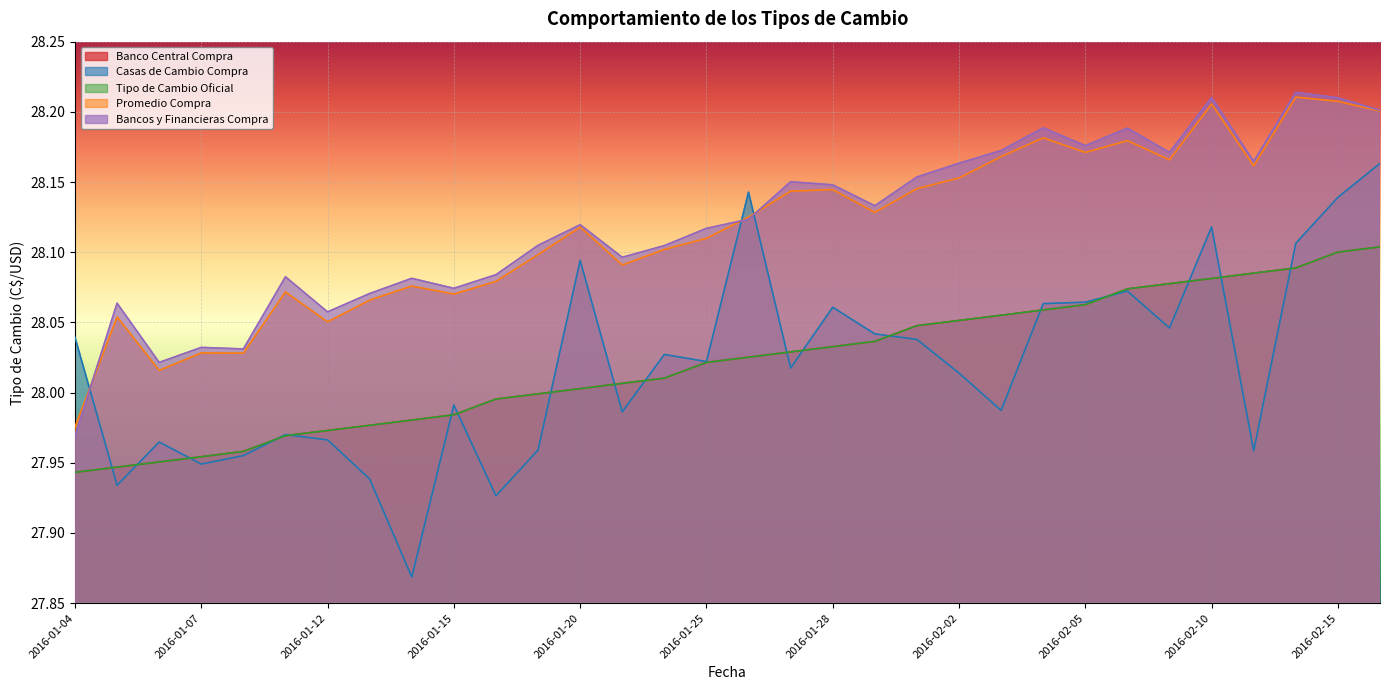

True or false: Banco Central Compra and Bancos y Financieras Compra intersect in this chart.

False